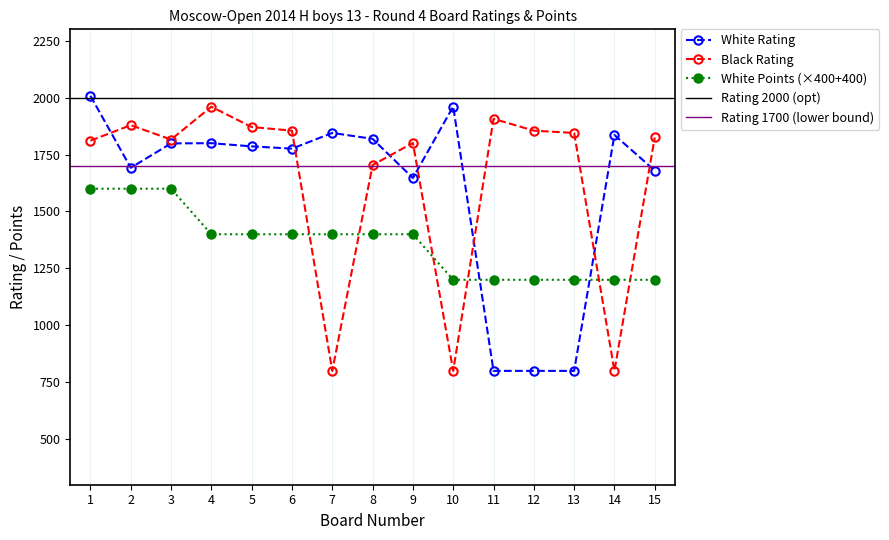

What is the difference between the second highest and second lowest values in the White Points series?

400